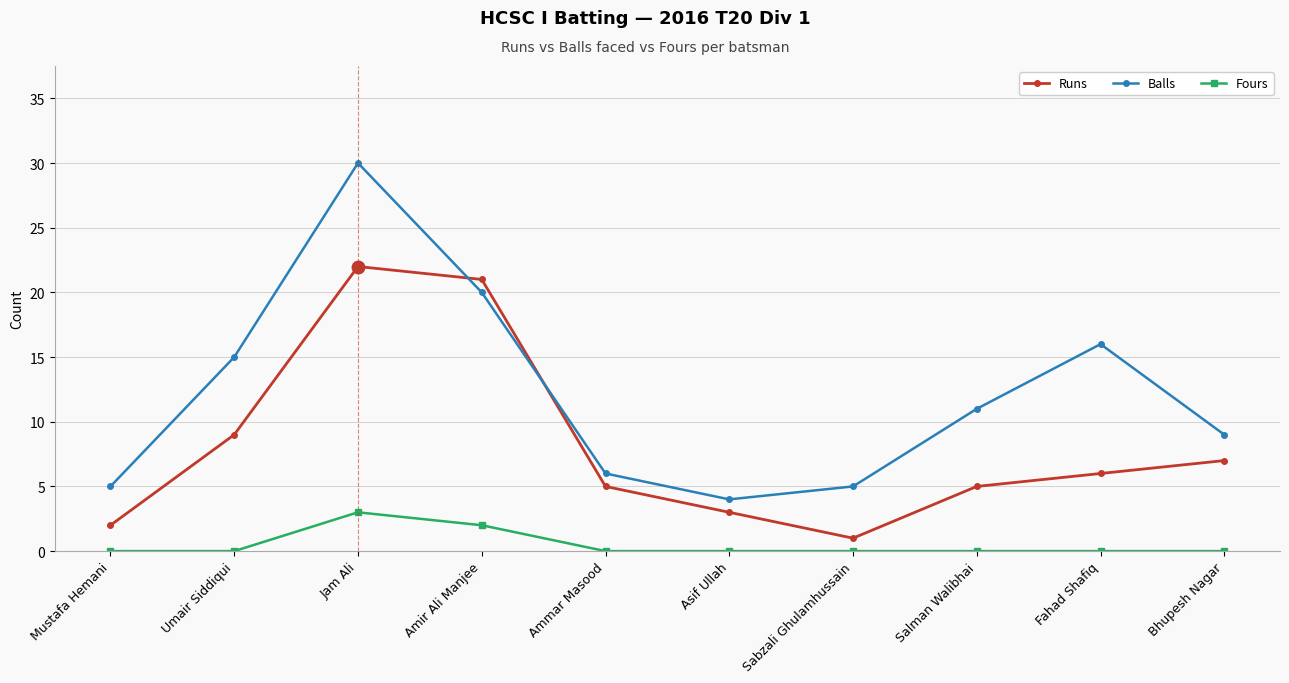

List the series in order of their overall mean, highest first.

Balls, Runs, Fours